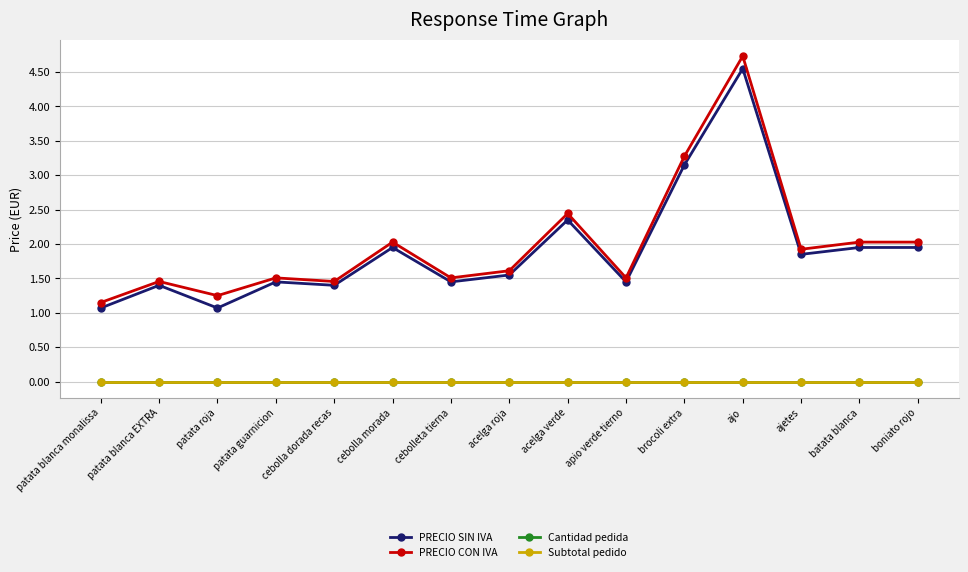

Reading left to right, transcribe all the data shown in this chart.

PRECIO SIN IVA: patata blanca monalissa=1.1	patata blanca EXTRA=1.4	patata roja=1.1	patata guarnicion=1.4	cebolla dorada recas=1.4	cebolla morada=1.9	cebolleta tierna=1.4	acelga roja=1.6	acelga verde=2.4	apio verde tierno=1.4	brocoli extra=3.1	ajo=4.5	ajetes=1.9	batata blanca=1.9	boniato rojo=1.9
PRECIO CON IVA: patata blanca monalissa=1.1	patata blanca EXTRA=1.5	patata roja=1.2	patata guarnicion=1.5	cebolla dorada recas=1.5	cebolla morada=2.0	cebolleta tierna=1.5	acelga roja=1.6	acelga verde=2.4	apio verde tierno=1.5	brocoli extra=3.3	ajo=4.7	ajetes=1.9	batata blanca=2.0	boniato rojo=2.0
Cantidad pedida: patata blanca monalissa=0.0	patata blanca EXTRA=0.0	patata roja=0.0	patata guarnicion=0.0	cebolla dorada recas=0.0	cebolla morada=0.0	cebolleta tierna=0.0	acelga roja=0.0	acelga verde=0.0	apio verde tierno=0.0	brocoli extra=0.0	ajo=0.0	ajetes=0.0	batata blanca=0.0	boniato rojo=0.0
Subtotal pedido: patata blanca monalissa=0.0	patata blanca EXTRA=0.0	patata roja=0.0	patata guarnicion=0.0	cebolla dorada recas=0.0	cebolla morada=0.0	cebolleta tierna=0.0	acelga roja=0.0	acelga verde=0.0	apio verde tierno=0.0	brocoli extra=0.0	ajo=0.0	ajetes=0.0	batata blanca=0.0	boniato rojo=0.0